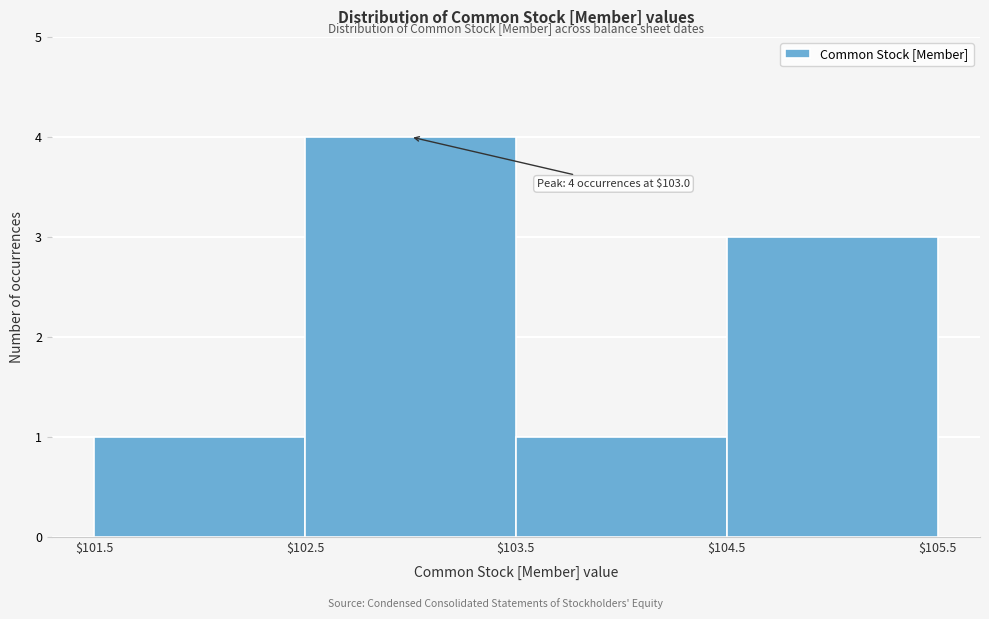

Over which range of the x-axis is the bar tallest?

$102.5 to $103.5